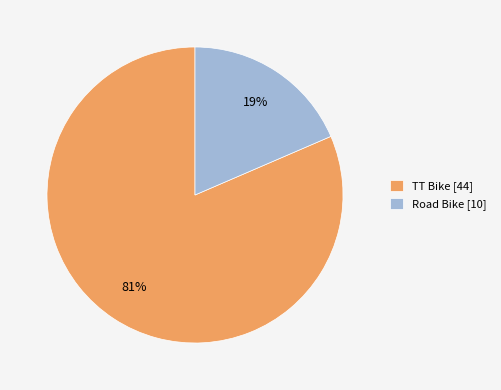

Between Road Bike [10] and TT Bike [44], which is larger?

TT Bike [44]